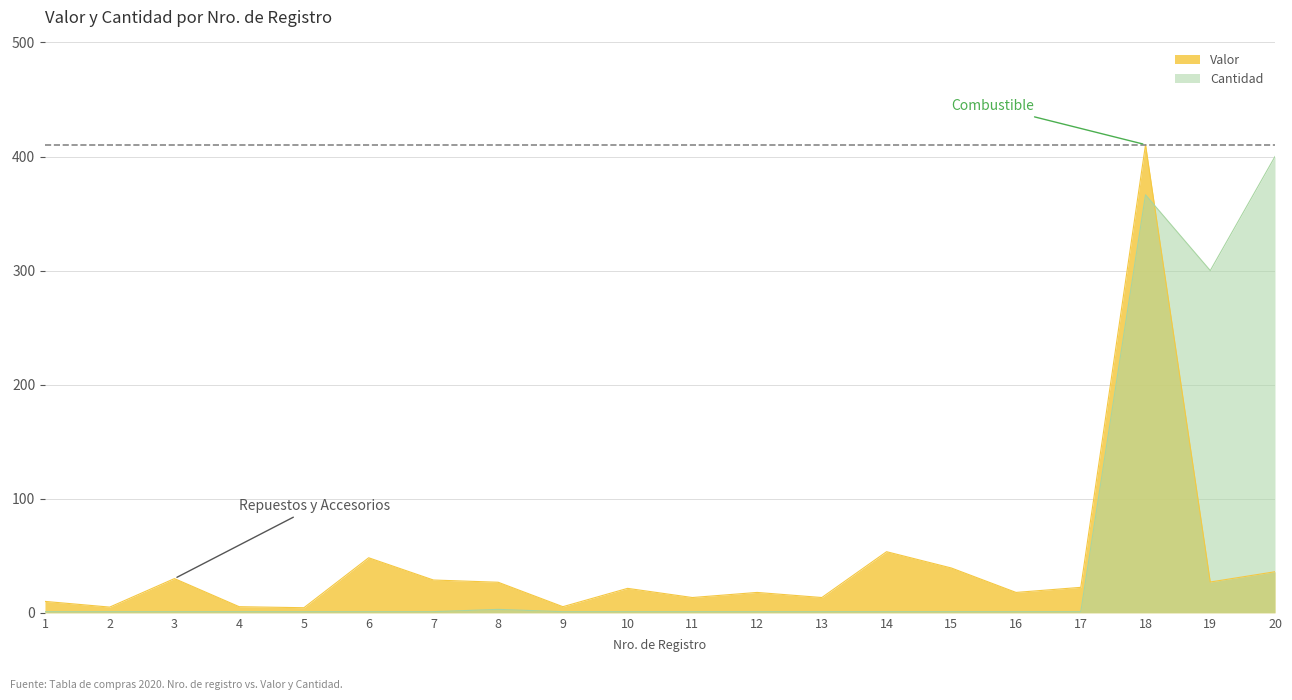

Which label corresponds to the largest value in the chart?

18